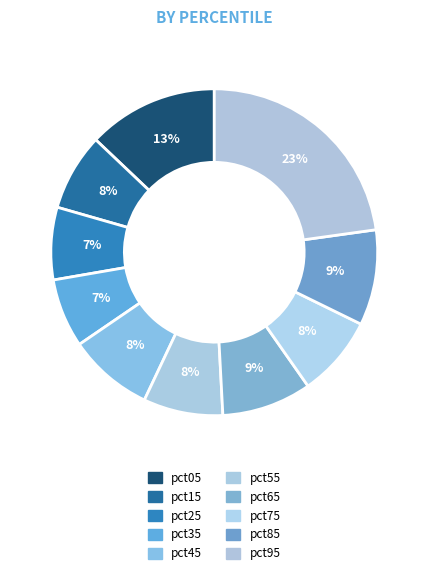

Does pct75 represent more than half of the total?

No